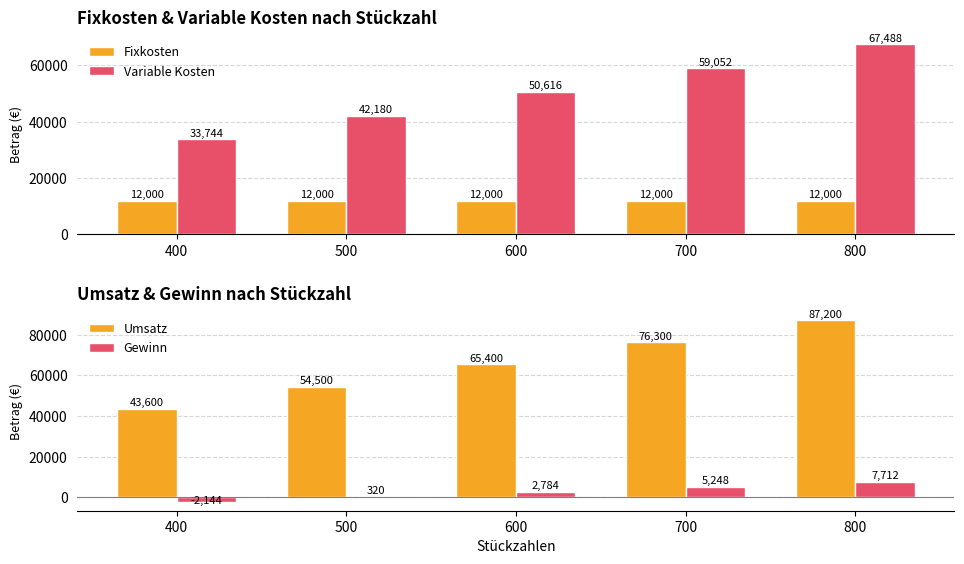

At which label is Fixkosten closest to 12000?

400